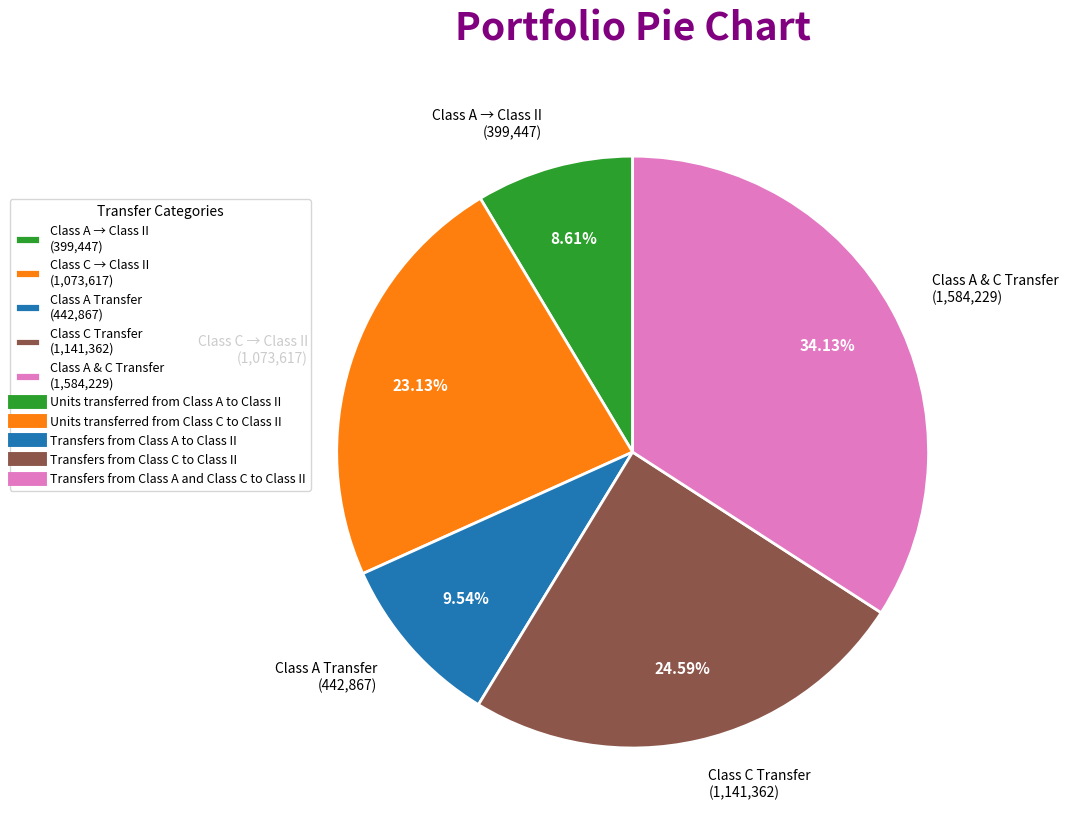

Rank the categories by value from highest to lowest.

Class A & C Transfer (1,584,229), Class C Transfer (1,141,362), Class C → Class II (1,073,617), Class A Transfer (442,867), Class A → Class II (399,447)